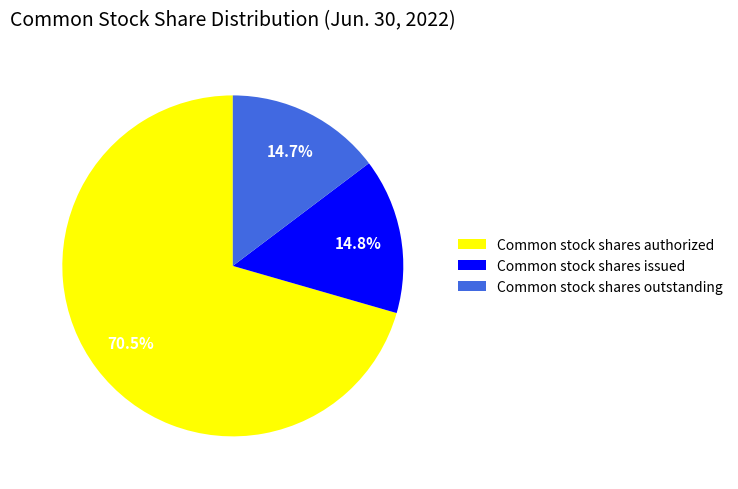

Which slice is the largest?

Common stock shares authorized